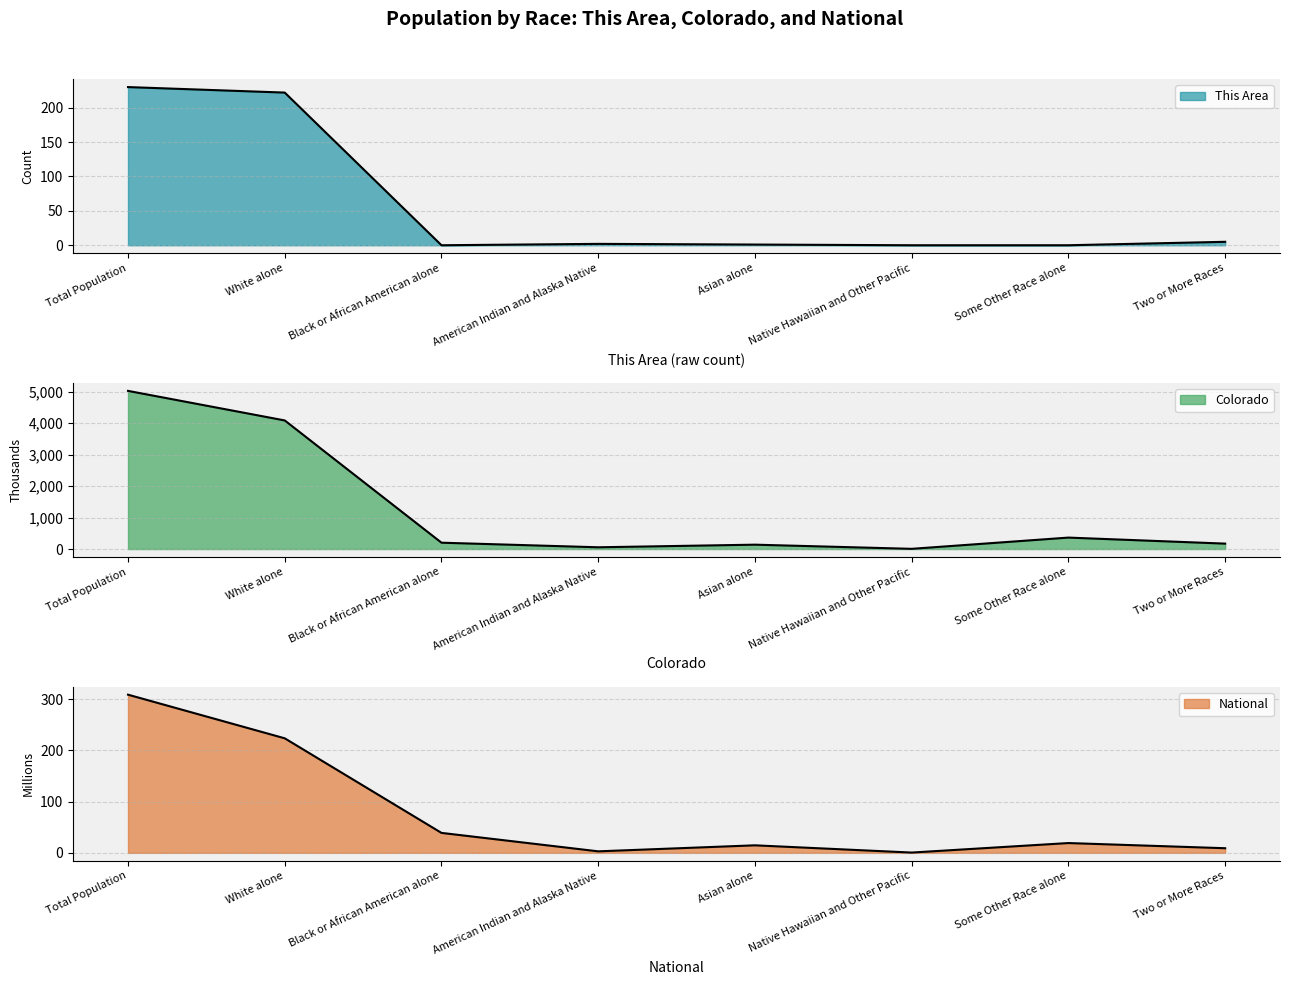

What is the difference between the maximum and minimum values in the Colorado series?

5022.6